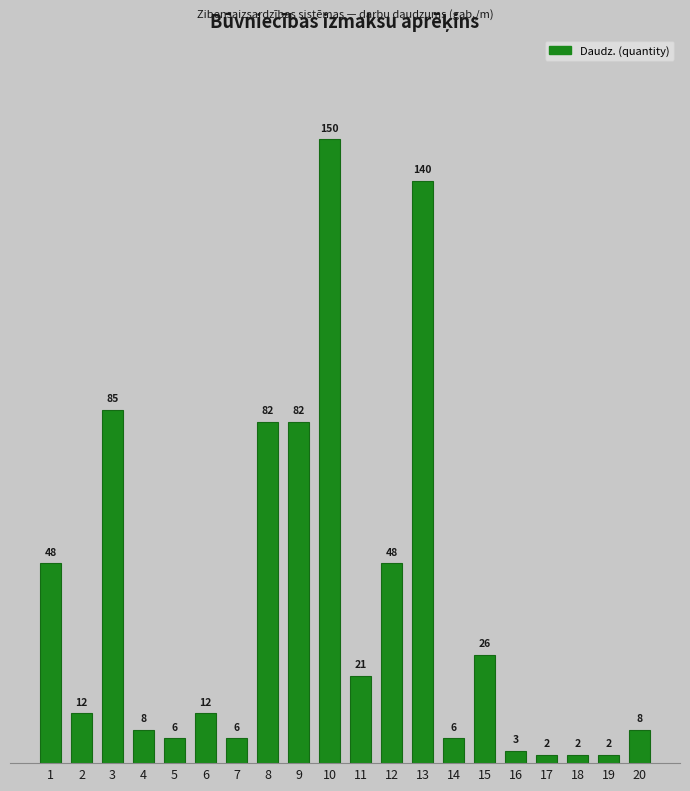

Reading left to right, transcribe all the data shown in this chart.

1=48	2=12	3=85	4=8	5=6	6=12	7=6	8=82	9=82	10=150	11=21	12=48	13=140	14=6	15=26	16=3	17=2	18=2	19=2	20=8